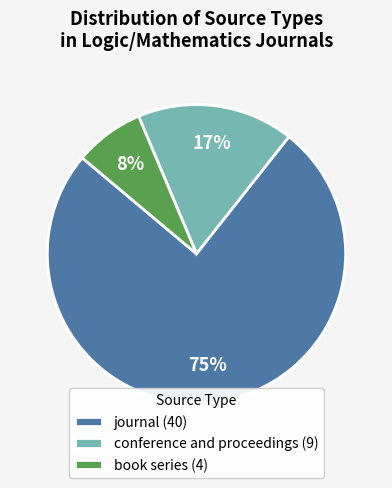

Do conference and proceedings and book series together represent more than half of the pie?

No